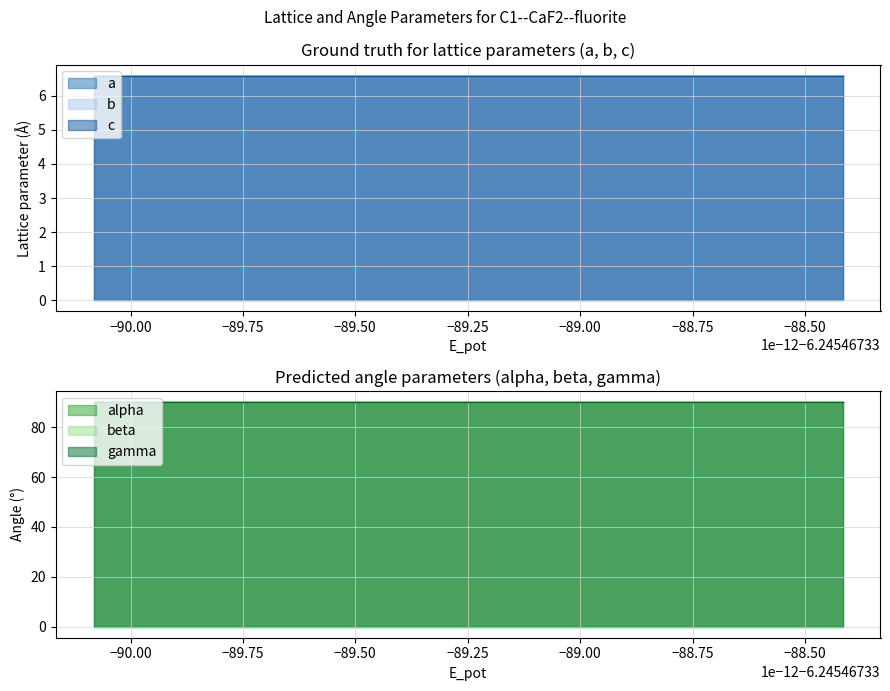

Is the value of a at box greater than the value of alpha at box?

No